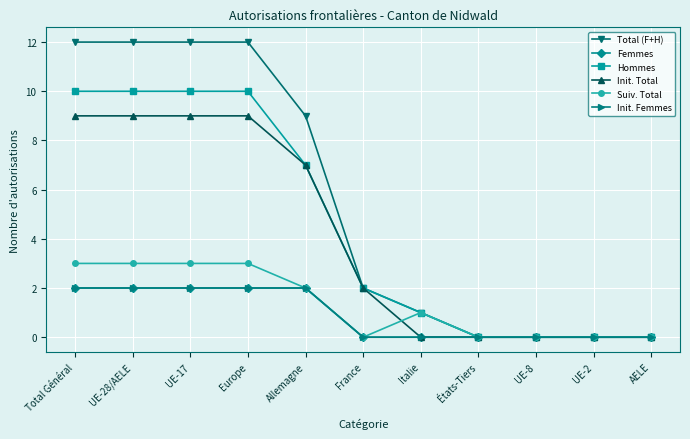

What position from the right is AELE?

1